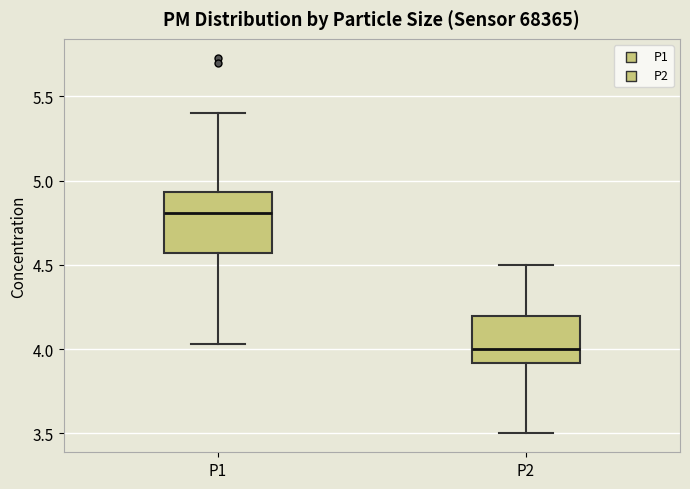

Reading left to right, transcribe this box plot: for each box, give where its median line is, the range the box spans, and where its two whiskers end, as read against the y-axis. The values are not printed on the chart, so give them approximately, as read against the axis.

P1: median 4.80, box 4.55 to 4.95, whiskers 4.05 to 5.40
P2: median 4.00, box 3.90 to 4.20, whiskers 3.50 to 4.50